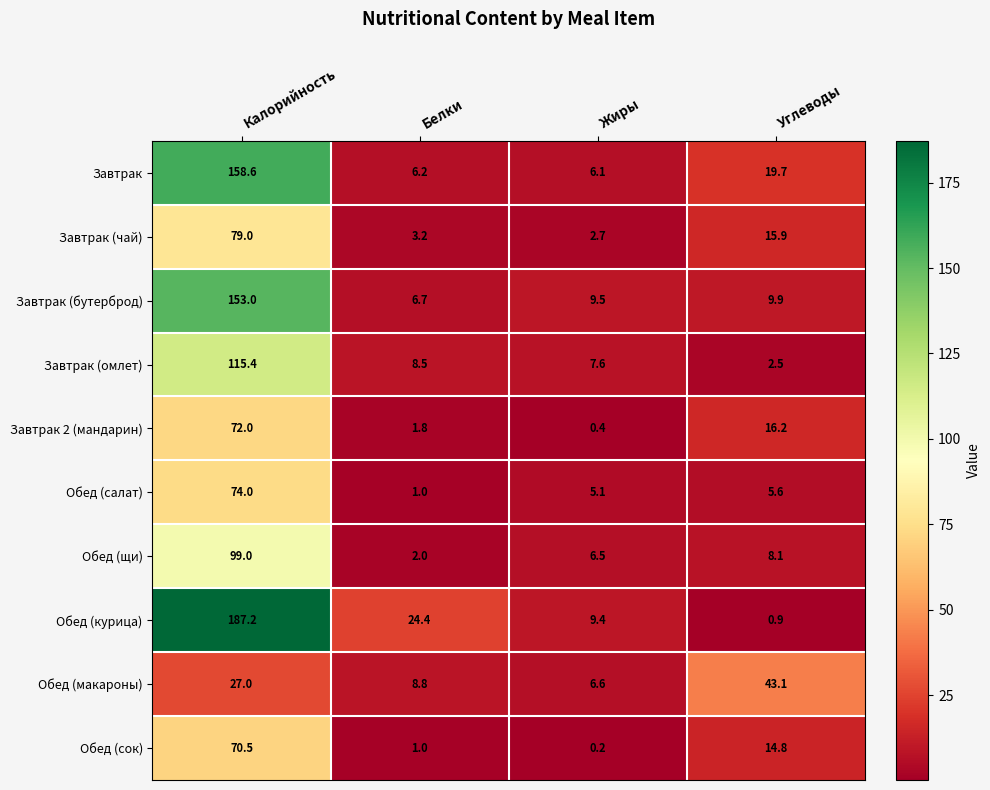

What is the difference between the maximum and minimum values in the Обед (курица) series?

186.3